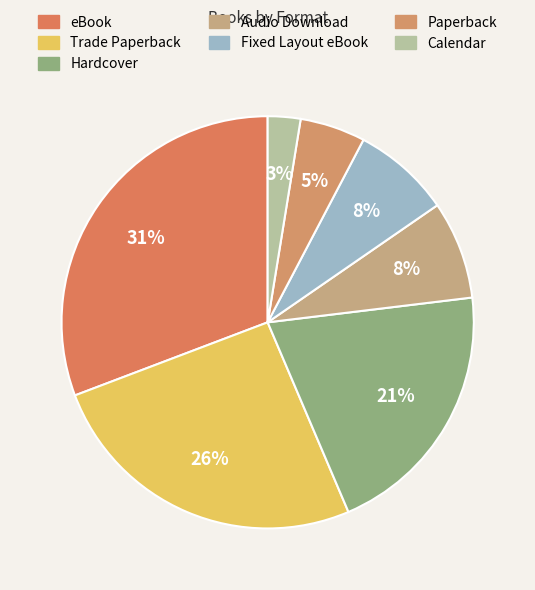

What percentage is the Hardcover slice, to the nearest percent?

21%